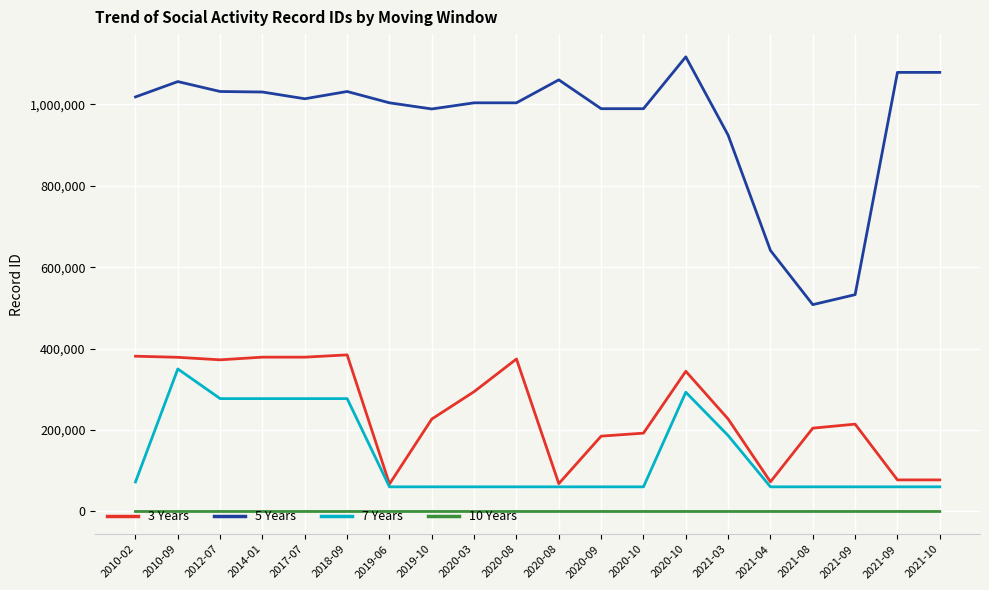

How many interior local peaks does the 5 Years series have?

5